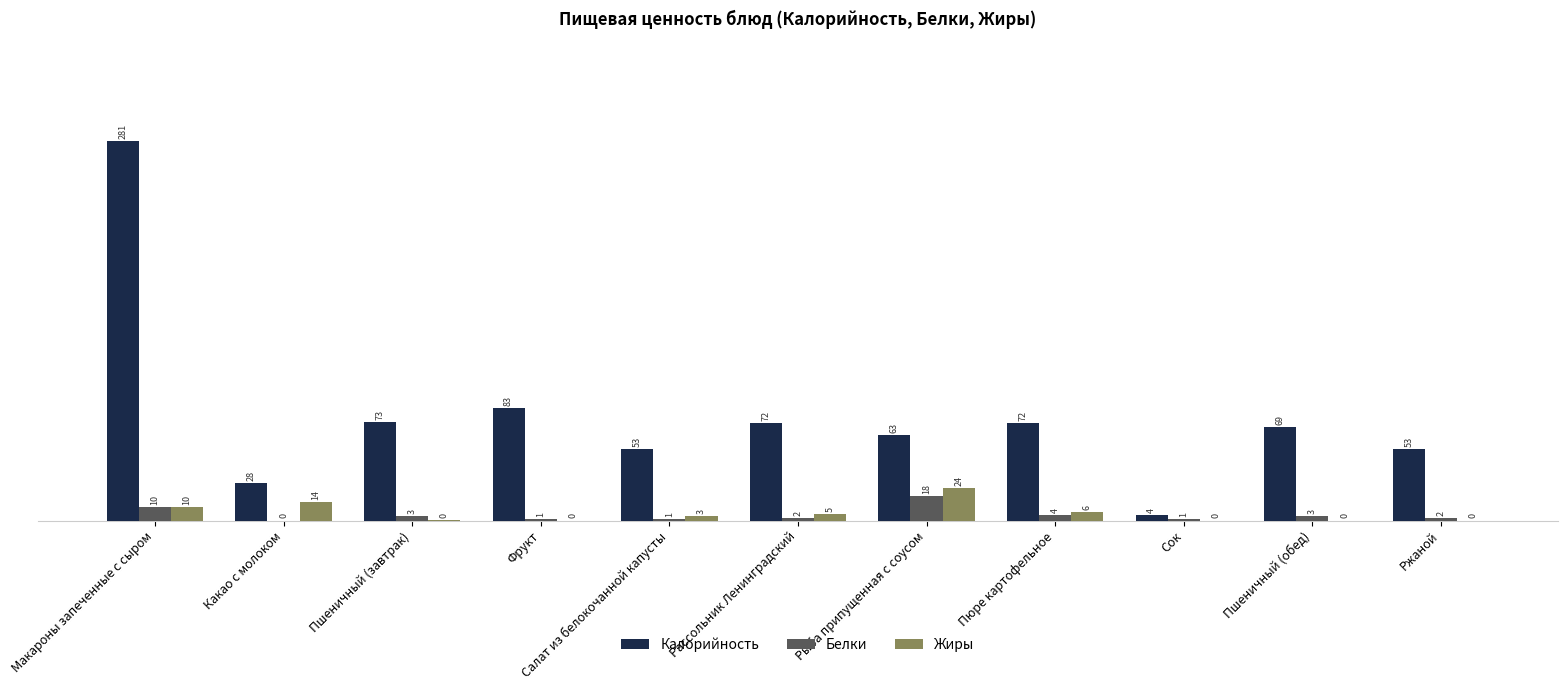

Which series has the largest total across all categories?

Калорийность